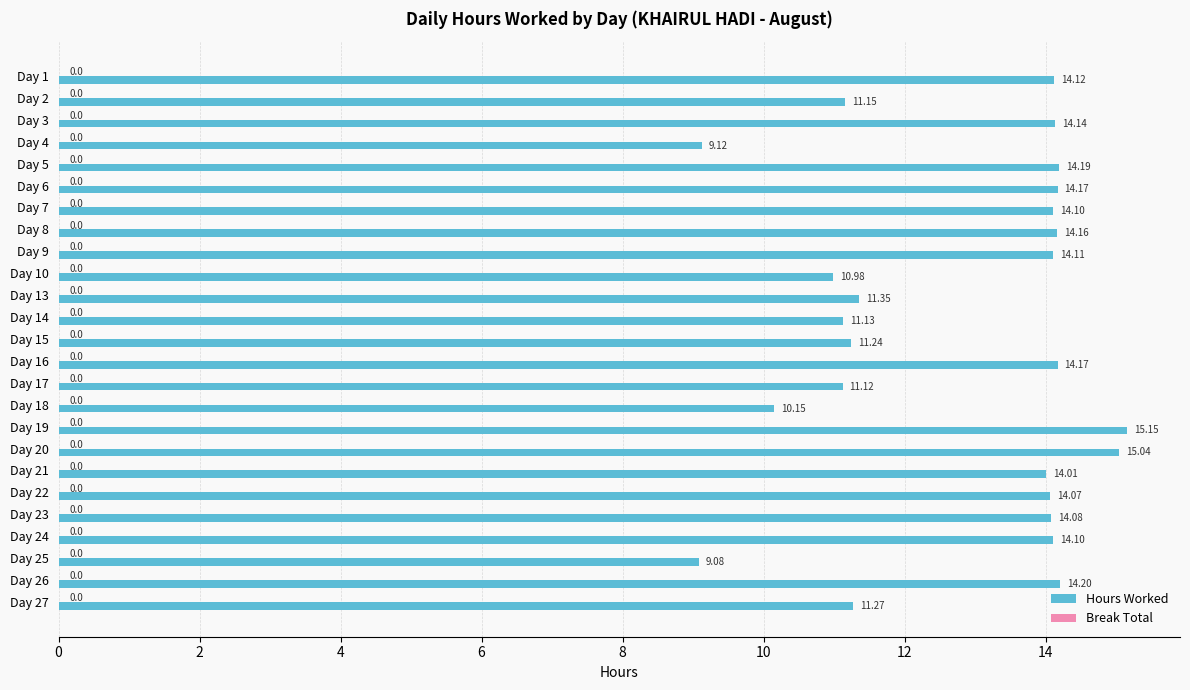

Count the number of categories in the chart.

25